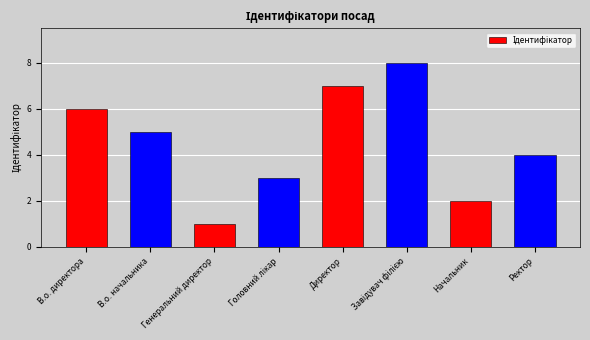

What is the change in value from В.о. начальника to Директор?

+2